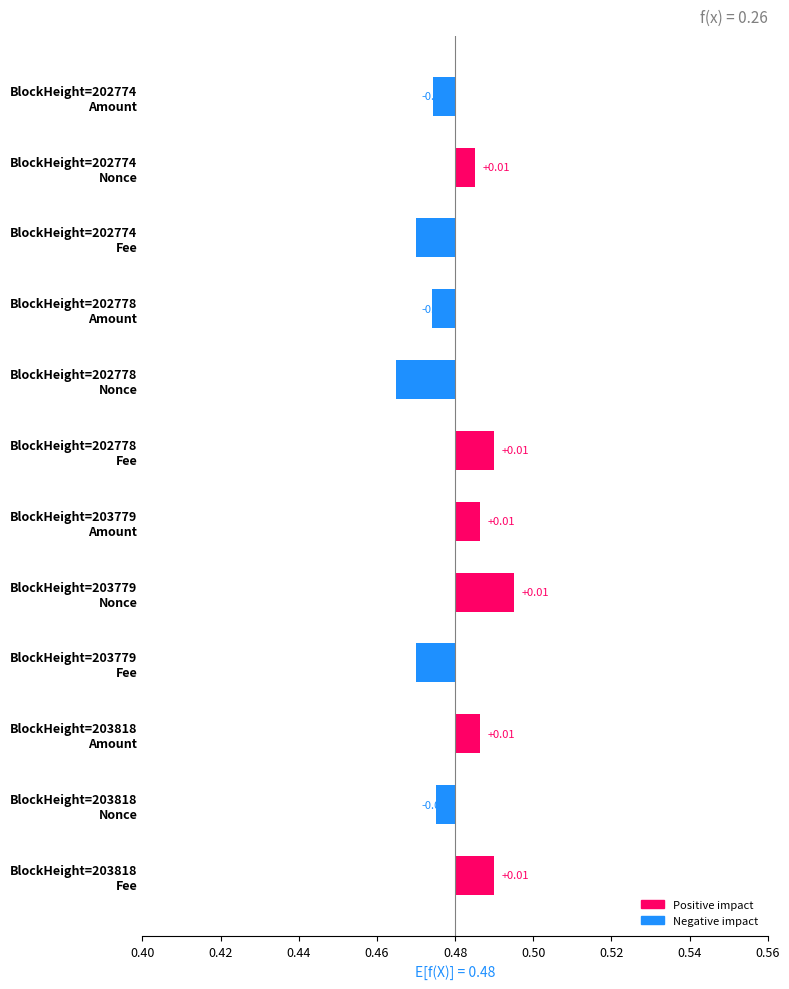

How many negative values are there?

6